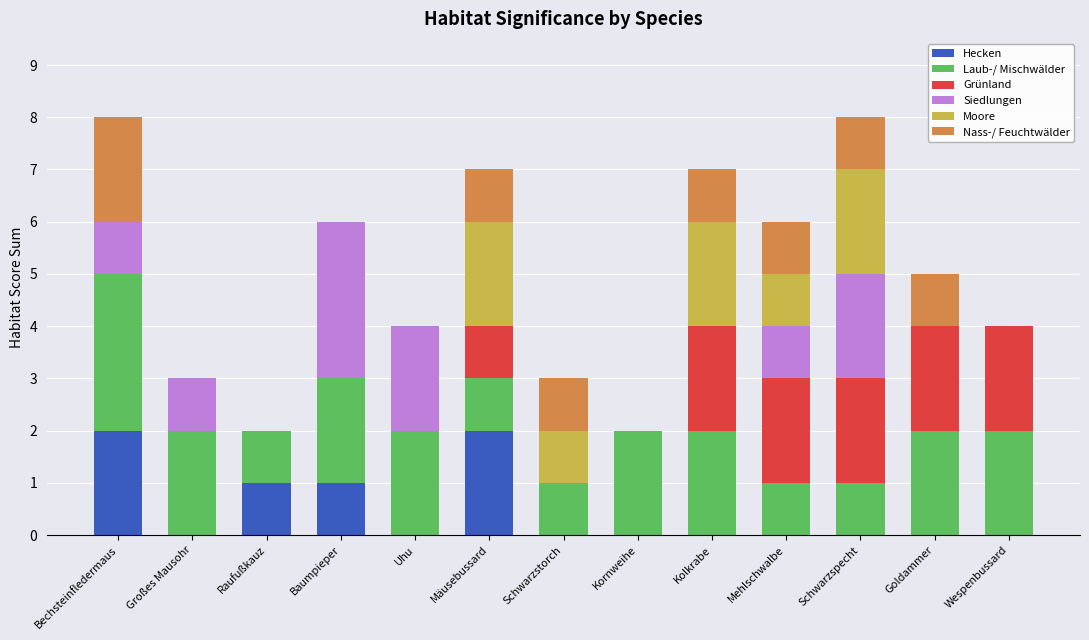

True or false: Hecken has a value of 1 at Baumpieper.

True